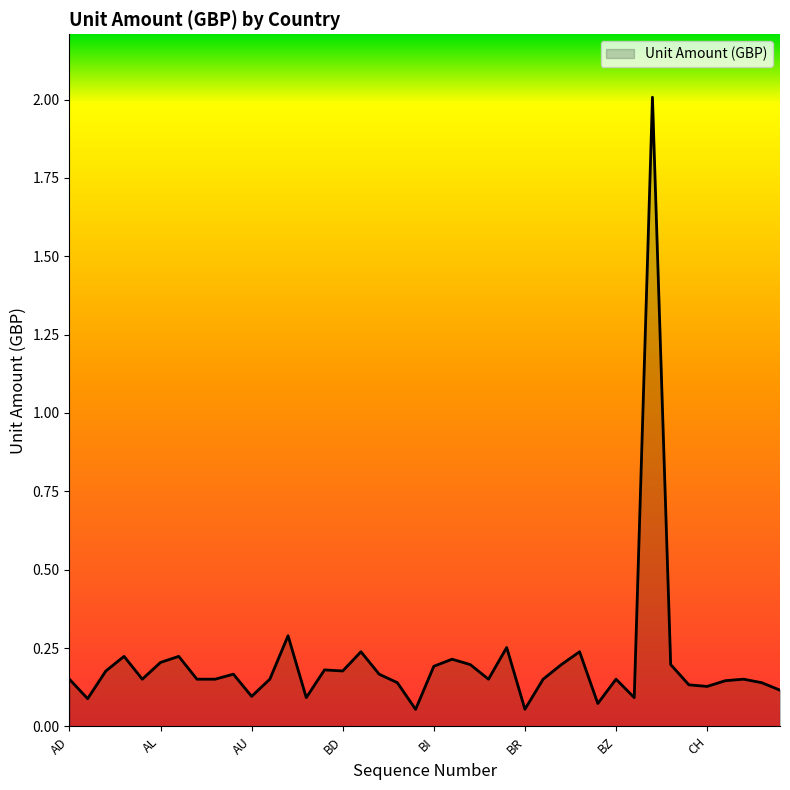

What is the greatest value displayed?

2.0